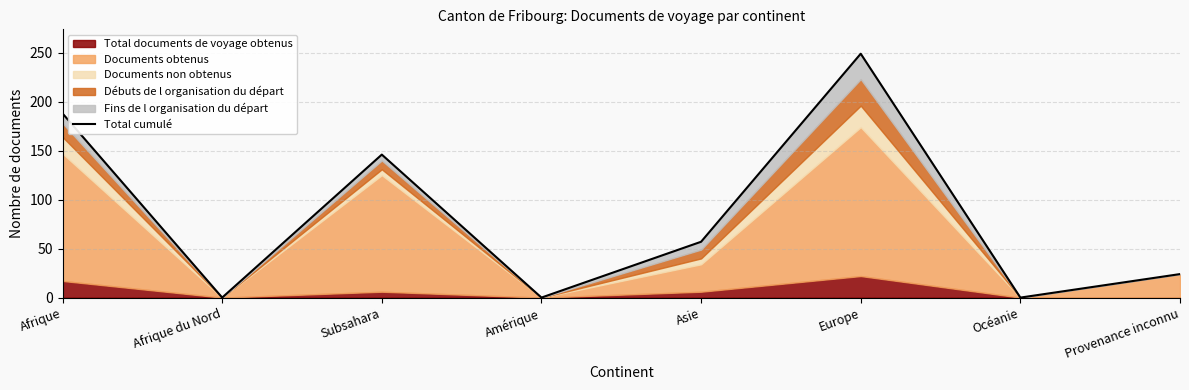

The value at Subsahara is 146. True or false?

True